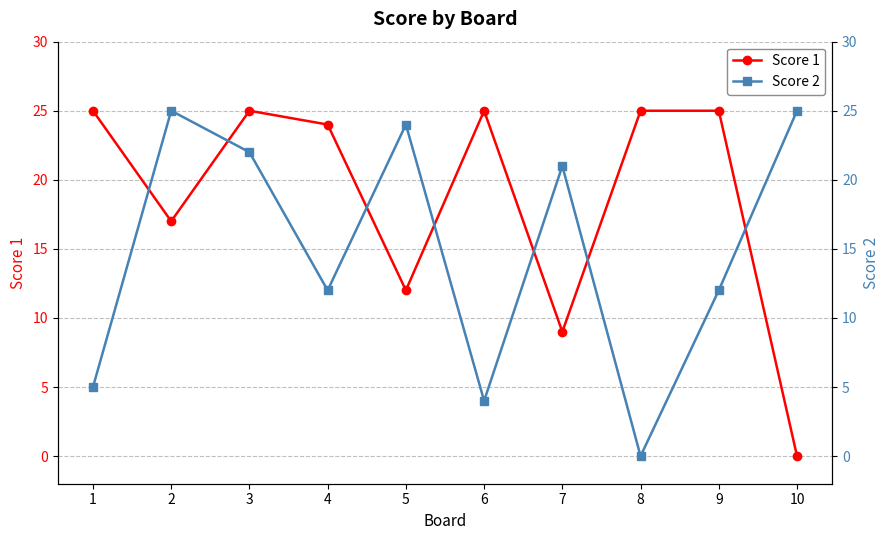

Rank the categories by Score 2 value from lowest to highest.

8, 6, 1, 4, 9, 7, 3, 5, 2, 10